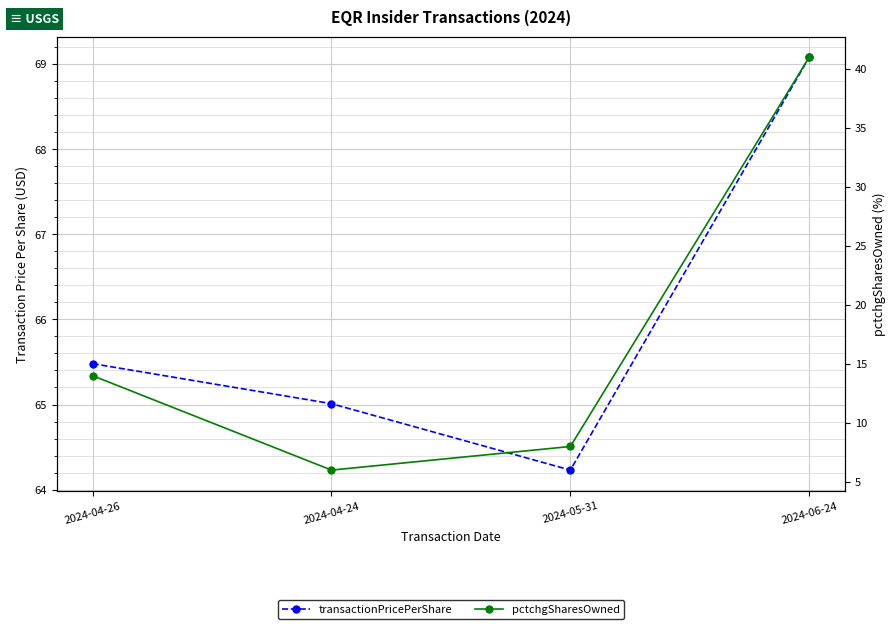

The value of pctchgSharesOwned at 2024-05-31 is 13.2. True or false?

False